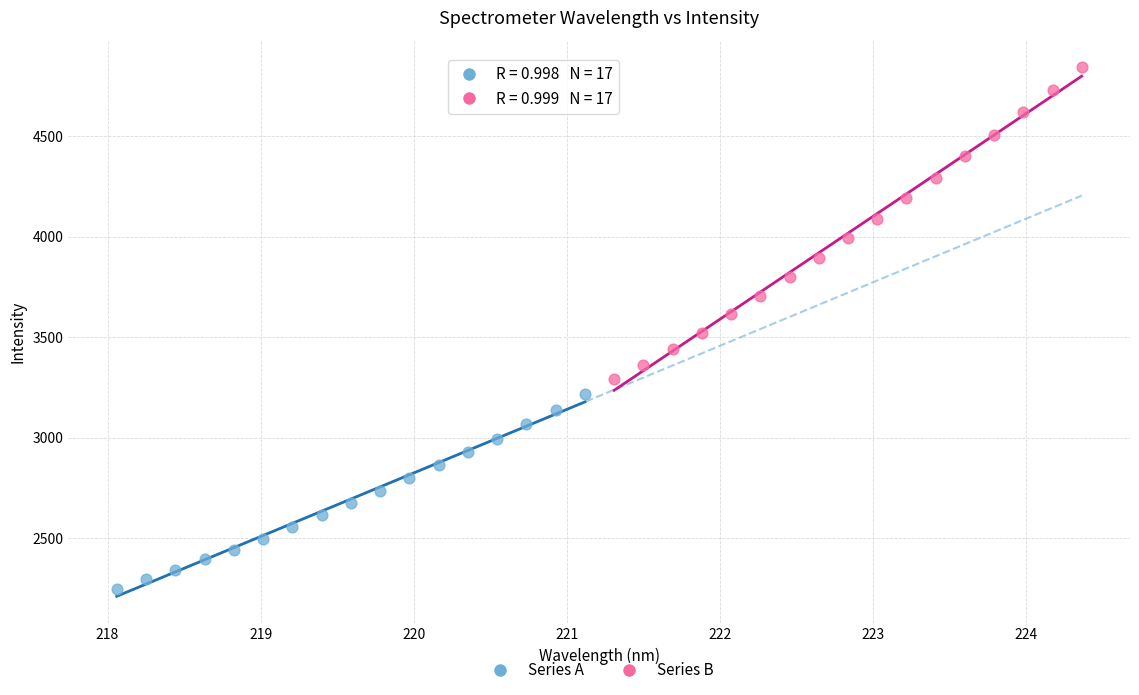

Which series has the widest spread of Y values?

Series B